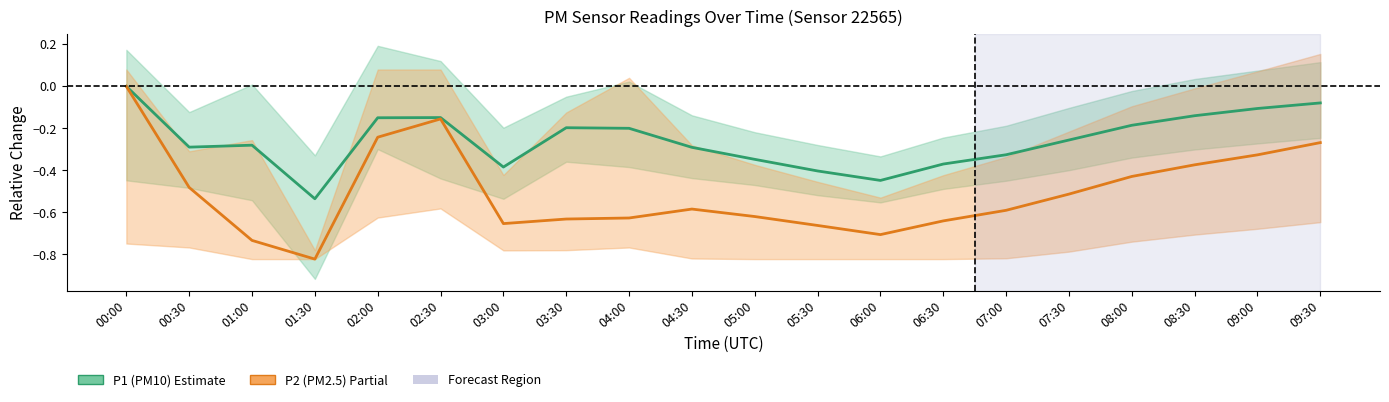

True or false: P1 (PM10) and P2 (PM2.5) cross at least once.

False